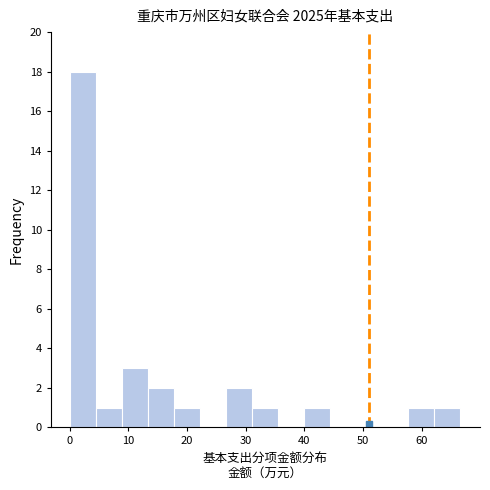

Which range on the x-axis has the tallest bar?

0 to 5